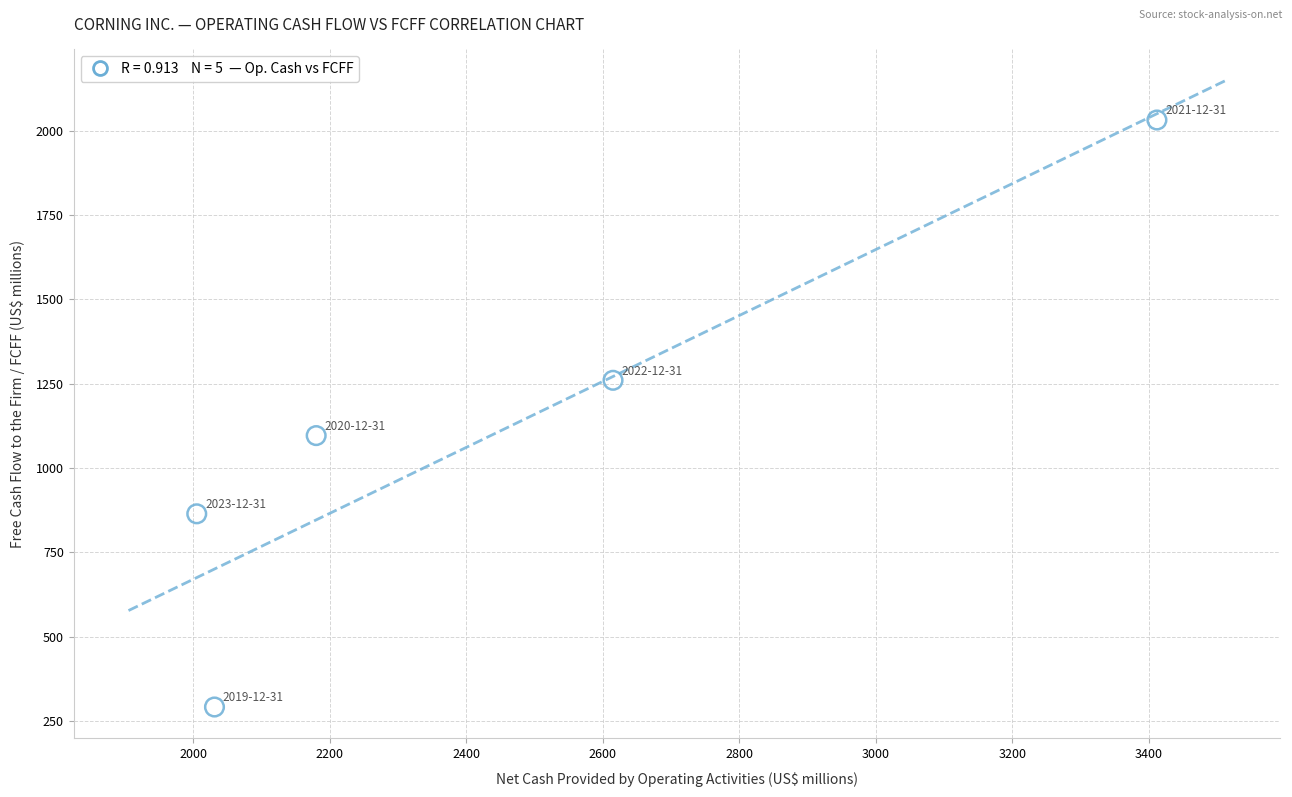

What Y value in the scatter plot is closest to 1161?

1096